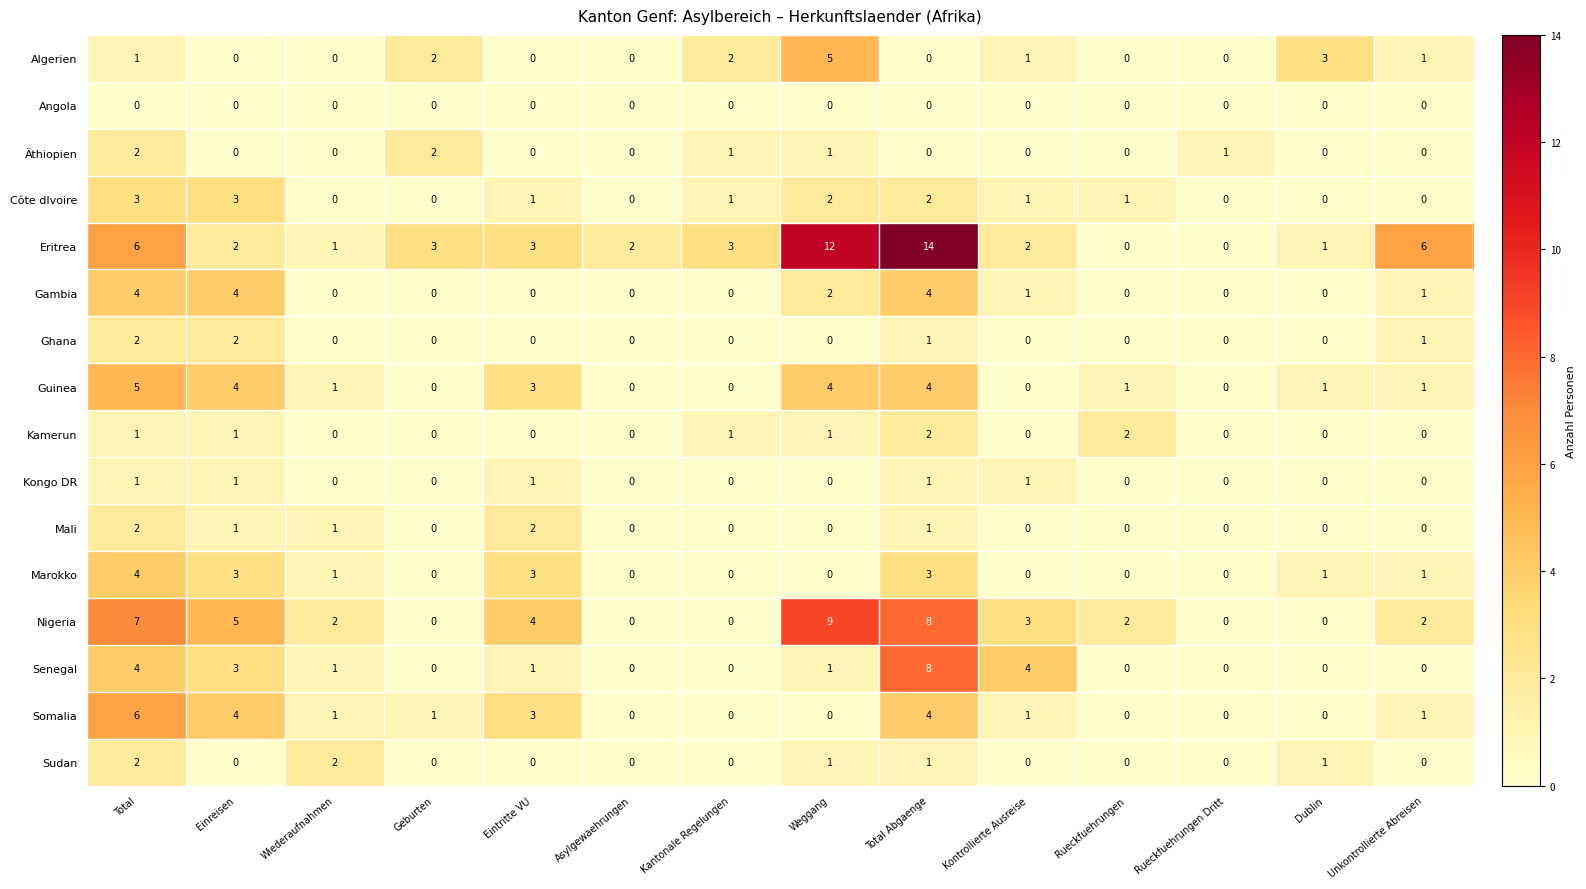

Read the Gambia value at Einreisen.

4